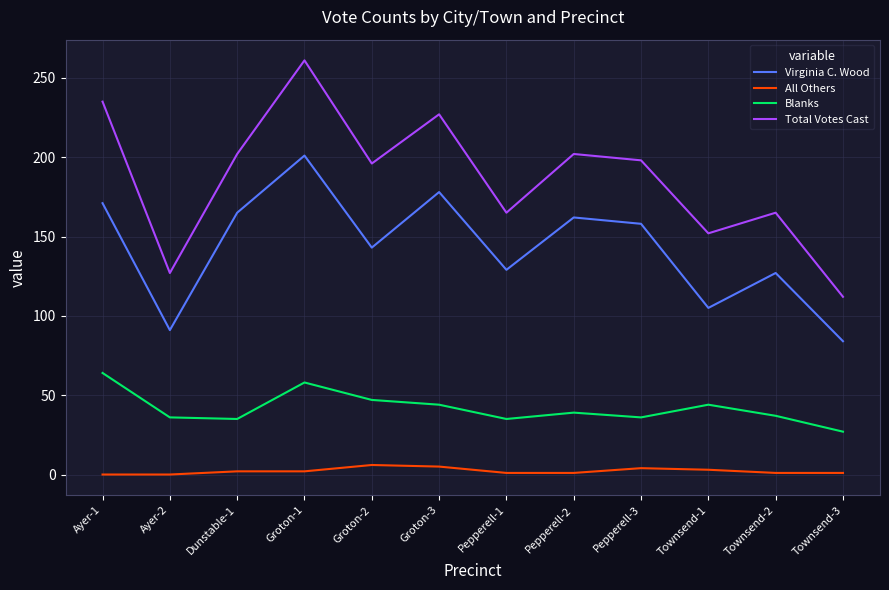

True or false: Virginia C. Wood and Blanks cross at least once.

False